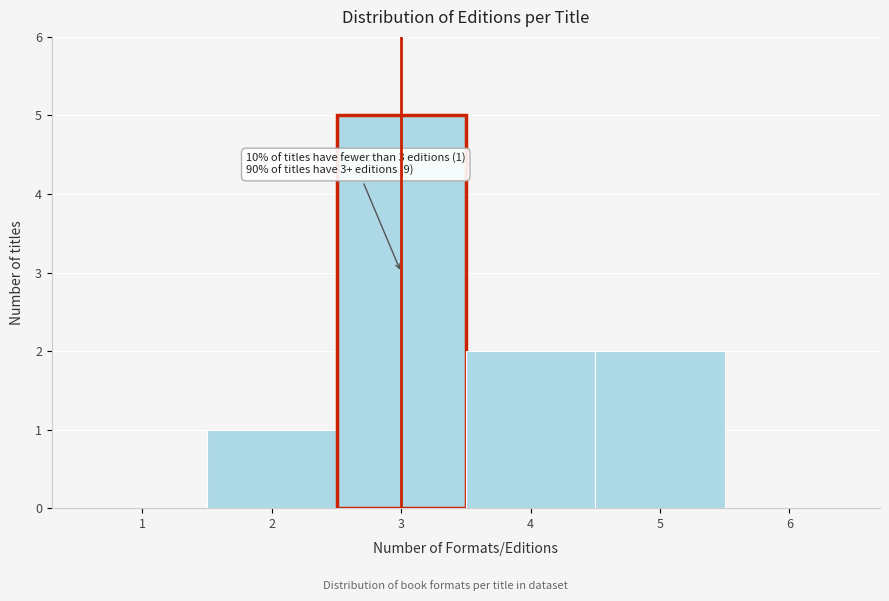

Over which range of the x-axis is the bar tallest?

2.5 to 3.5